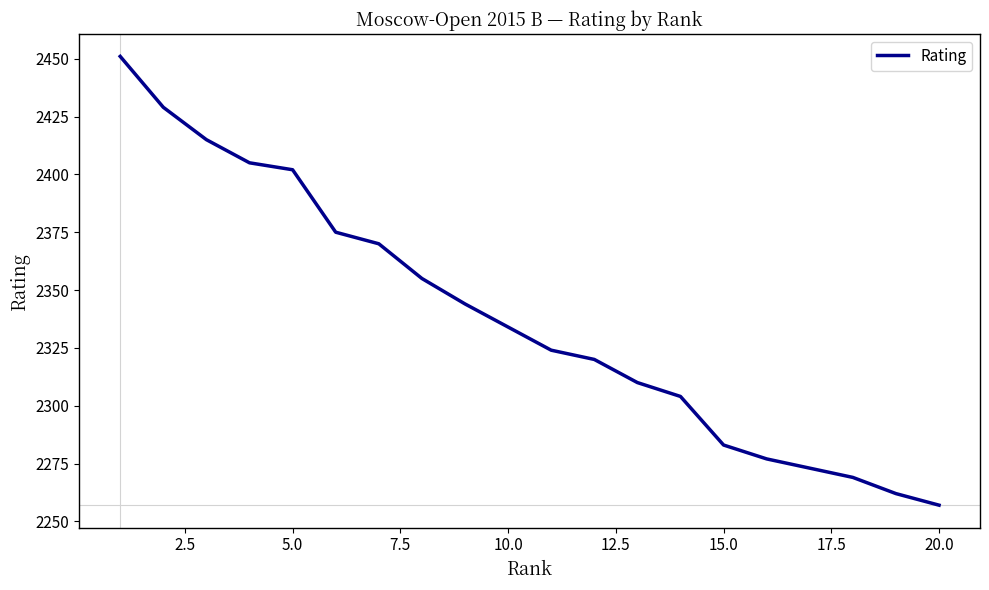

What is the average value?

2338